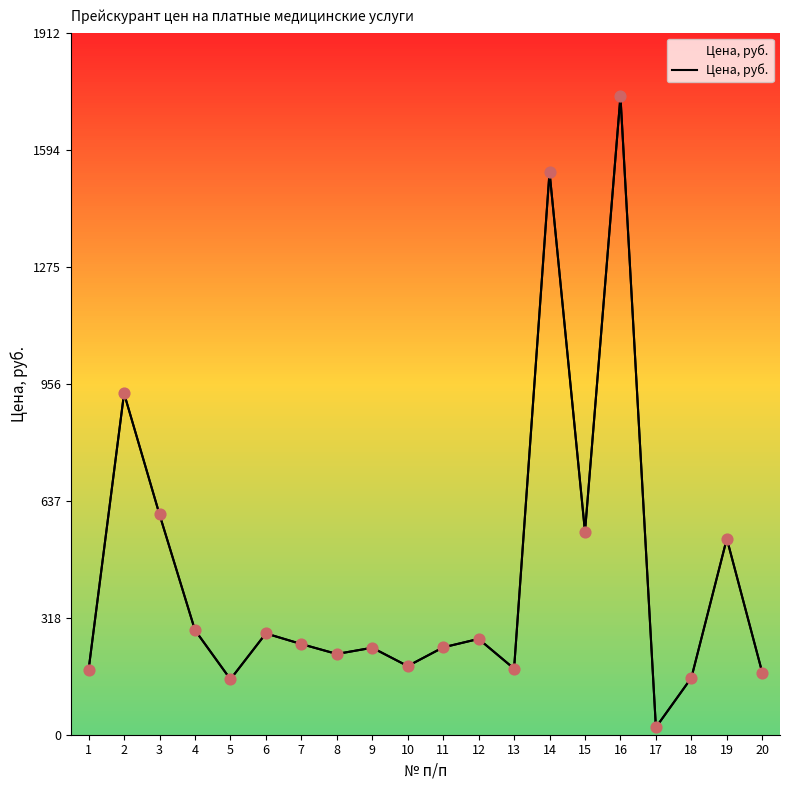

Between 10 and 19, which is larger?

19